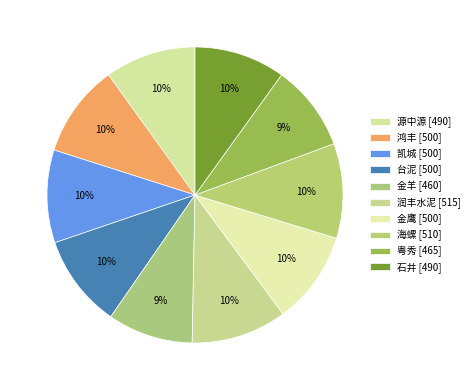

Count the number of slices in the pie.

10